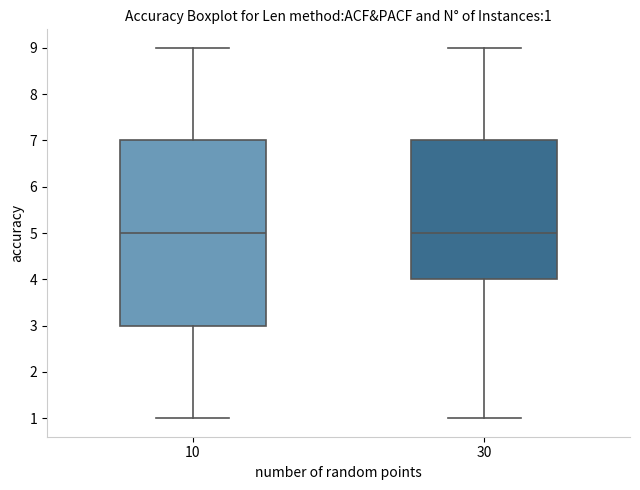

Comparing the boxes themselves (not the whiskers), which one is the tallest?

10